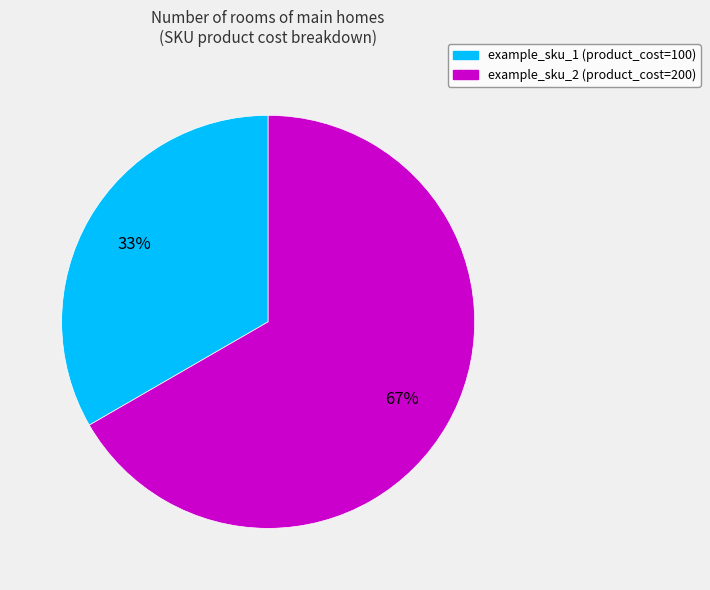

To the nearest percent, what portion does example_sku_1 represent?

33%